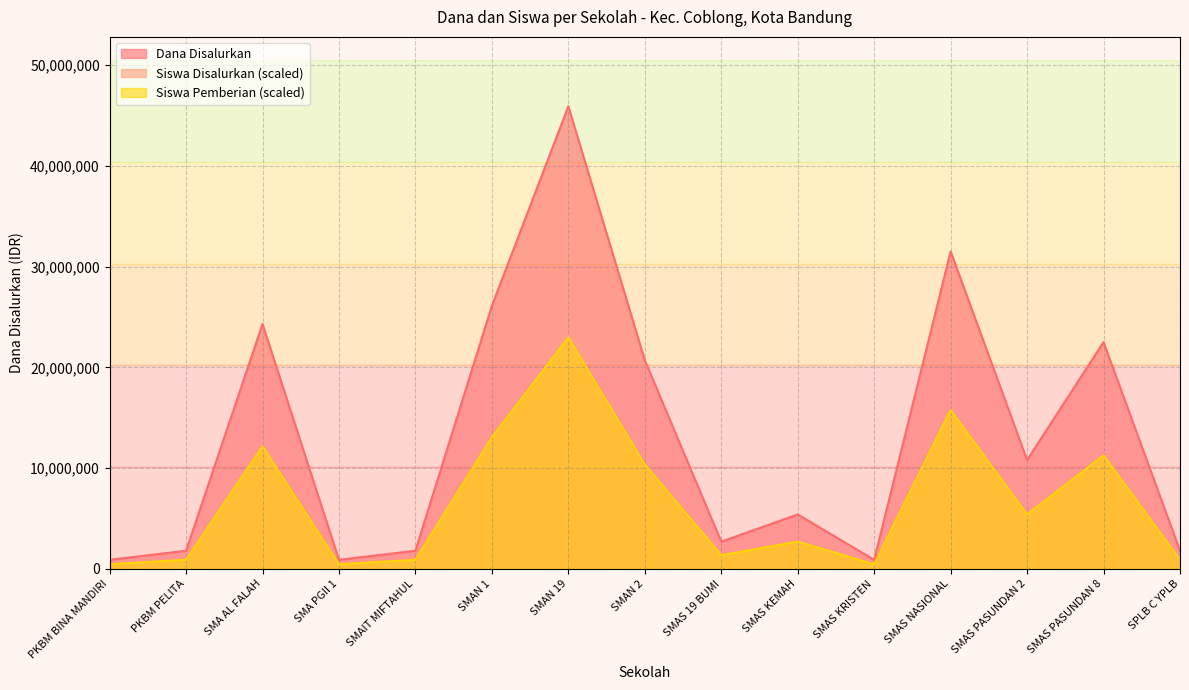

Is the value of Siswa Disalurkan at SMAS PASUNDAN 2 greater than the value of Siswa Pemberian at SMAS 19 BUMI?

Yes